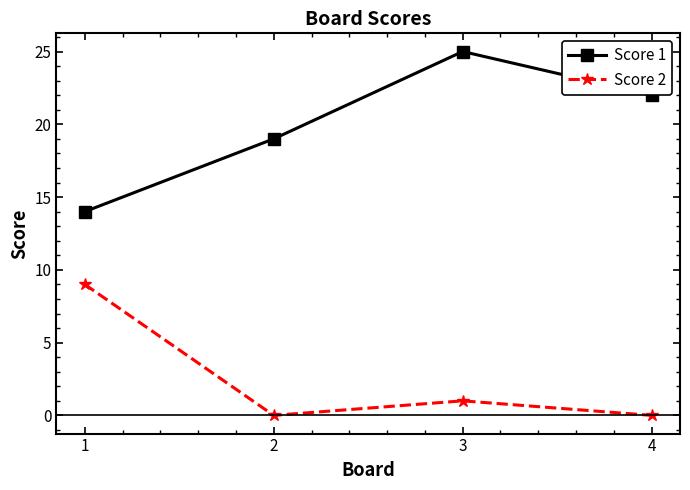

Is the value of Score 2 at 4 greater than the value of Score 1 at 4?

No